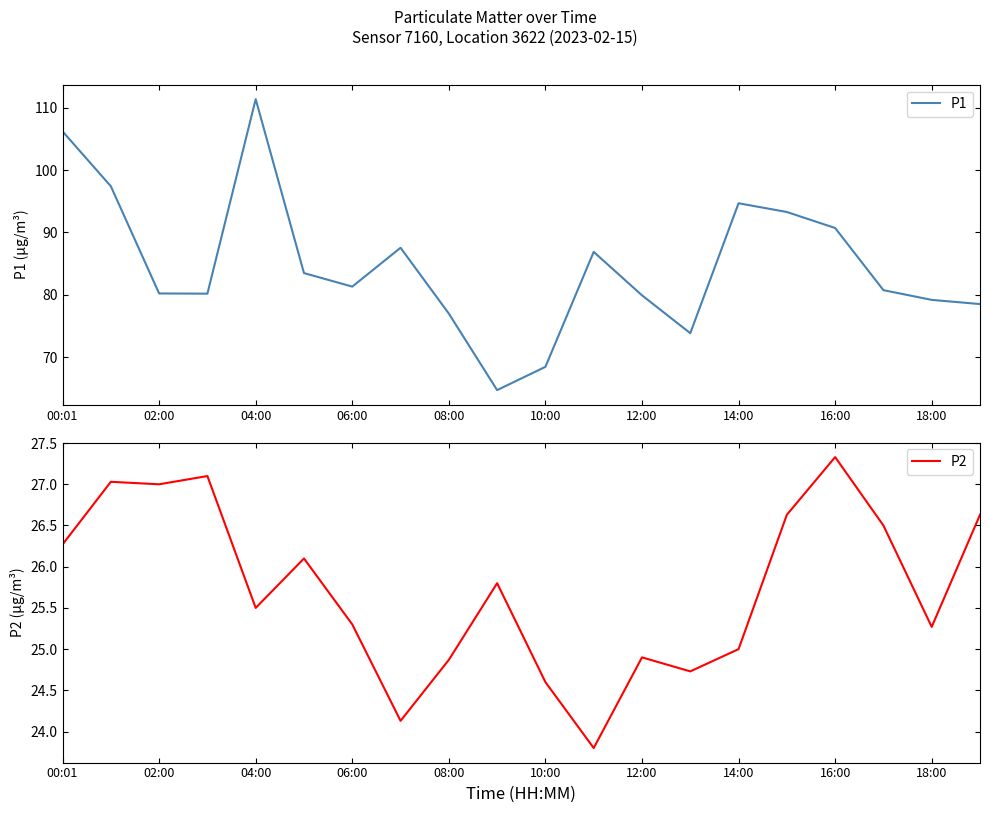

True or false: P1 and P2 cross at least once.

False